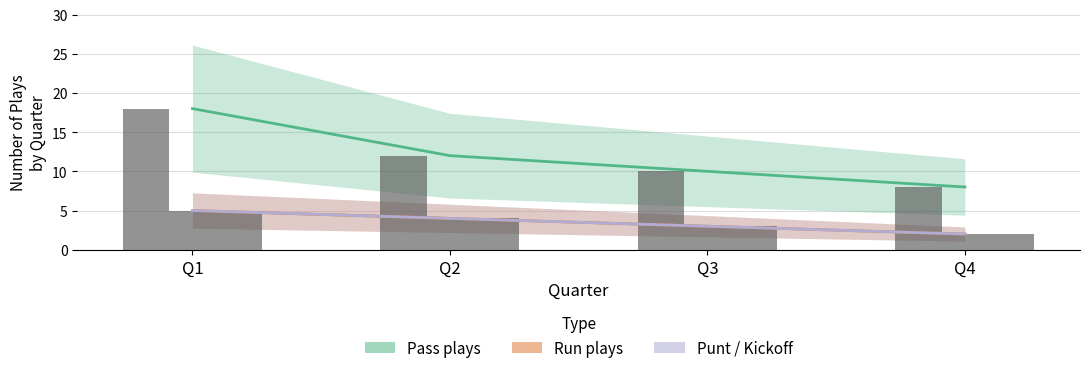

How many Punt / Kickoff values are between 3 and 5?

3